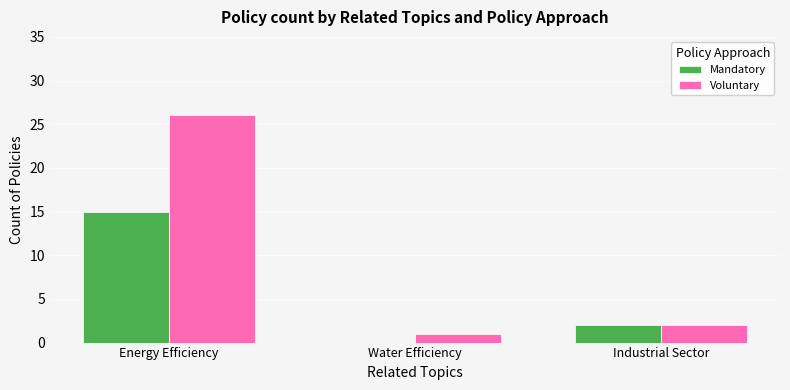

True or false: Voluntary has a value of 1 at Water Efficiency.

True